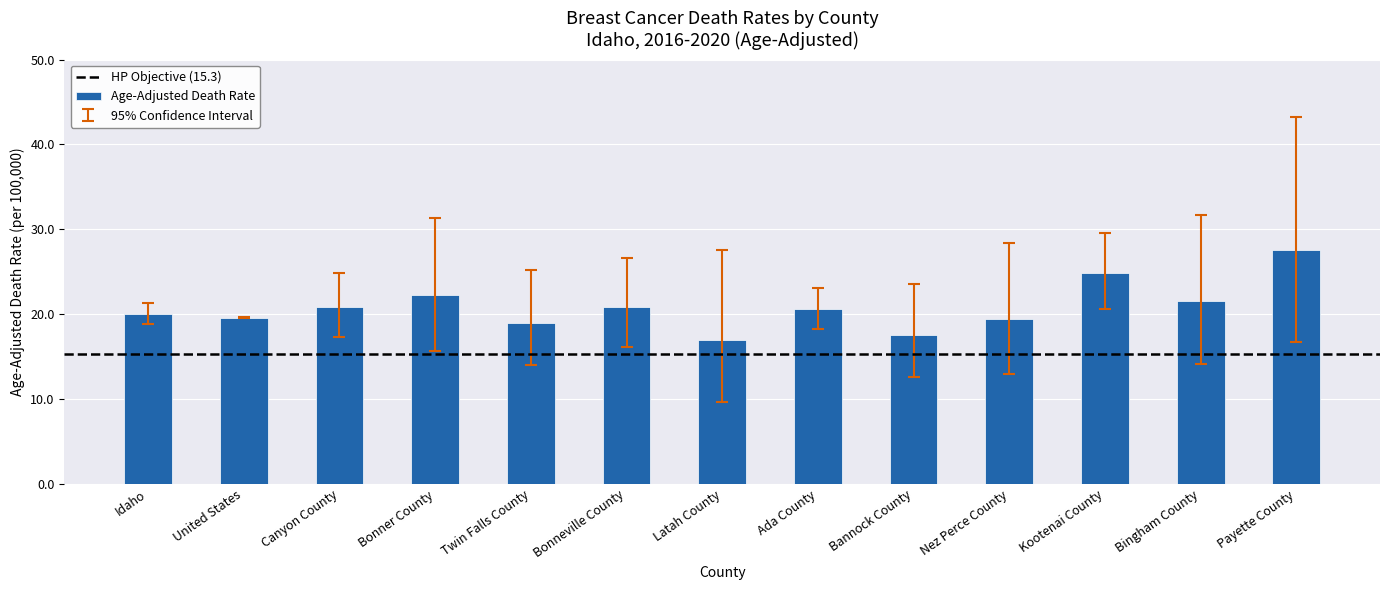

What is the approximate value at Bingham County?

21.6